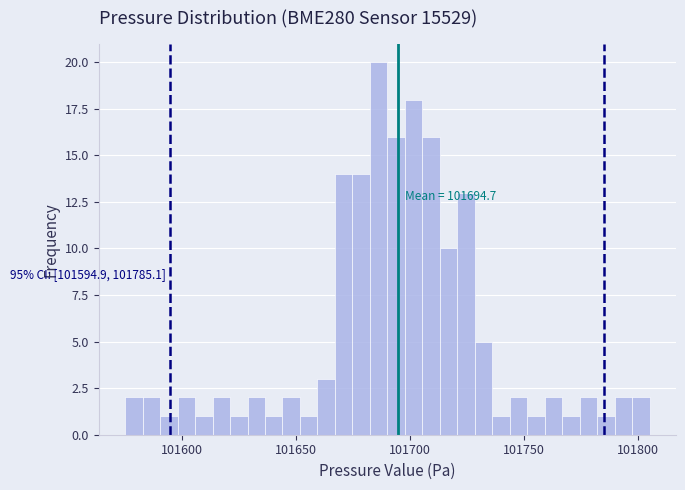

Read against the x-axis, roughly where is the centre of the tallest bar?

101685